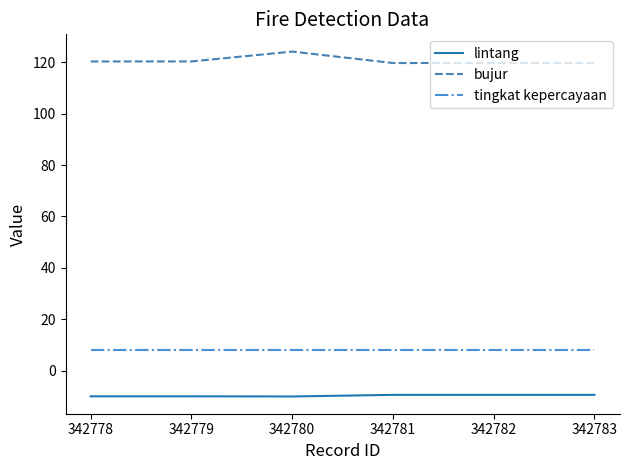

True or false: lintang has a value of -3.8 at 342780.

False